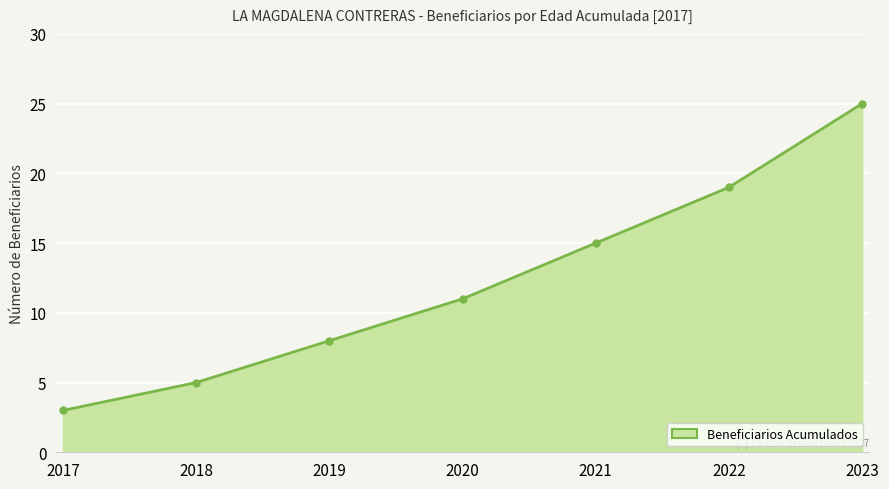

Between 2017 and 2021, which is larger?

2021